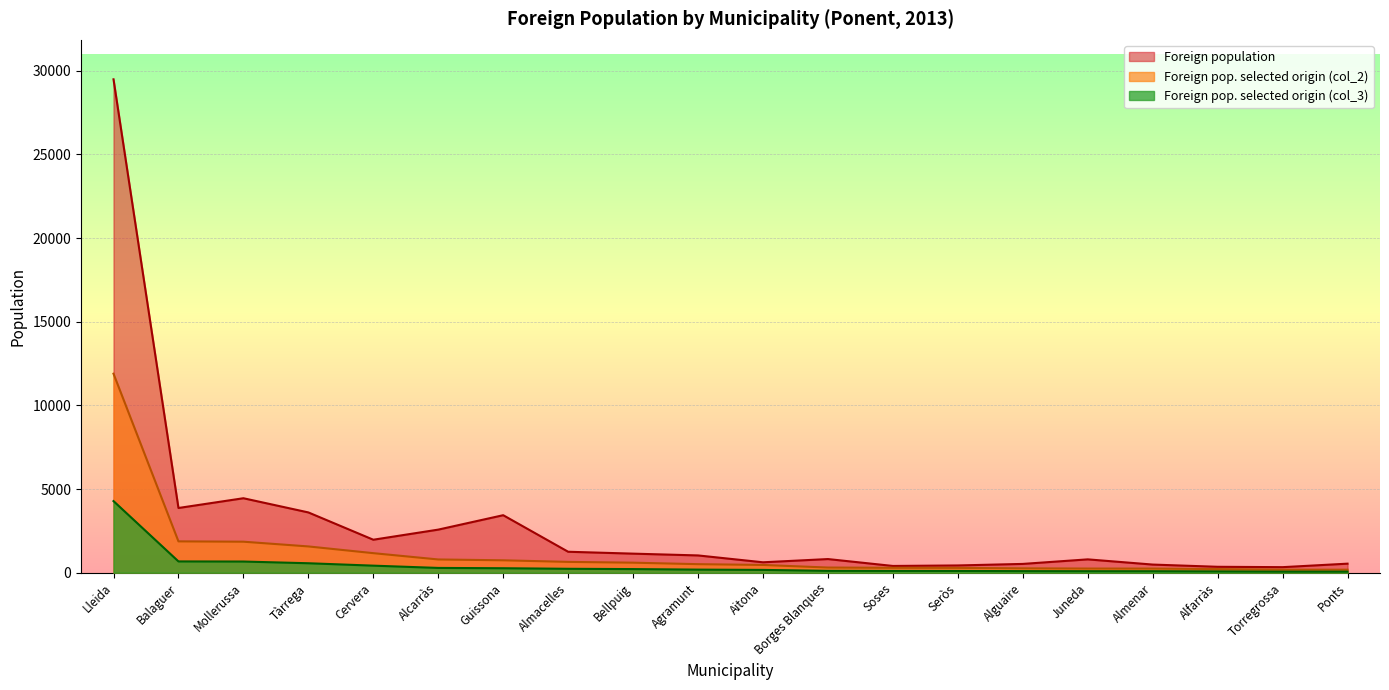

Reading left to right, extract all data points from this chart.

Foreign population: Lleida=29491	Balaguer=3867	Mollerussa=4450	Tàrrega=3602	Cervera=1970	Alcarràs=2574	Guissona=3436	Almacelles=1251	Bellpuig=1138	Agramunt=1031	Aitona=621	Borges Blanques=814	Soses=402	Seròs=432	Alguaire=524	Juneda=796	Almenar=485	Alfarràs=352	Torregrossa=330	Ponts=539
Foreign pop. selected origin (col_2): Lleida=11895	Balaguer=1872	Mollerussa=1852	Tàrrega=1569	Cervera=1167	Alcarràs=790	Guissona=740	Almacelles=645	Bellpuig=598	Agramunt=509	Aitona=462	Borges Blanques=307	Soses=291	Seròs=287	Alguaire=259	Juneda=247	Almenar=245	Alfarràs=216	Torregrossa=179	Ponts=178
Foreign pop. selected origin (col_3): Lleida=4279	Balaguer=673	Mollerussa=666	Tàrrega=564	Cervera=420	Alcarràs=284	Guissona=266	Almacelles=232	Bellpuig=215	Agramunt=183	Aitona=166	Borges Blanques=110	Soses=105	Seròs=103	Alguaire=93	Juneda=89	Almenar=88	Alfarràs=78	Torregrossa=64	Ponts=64